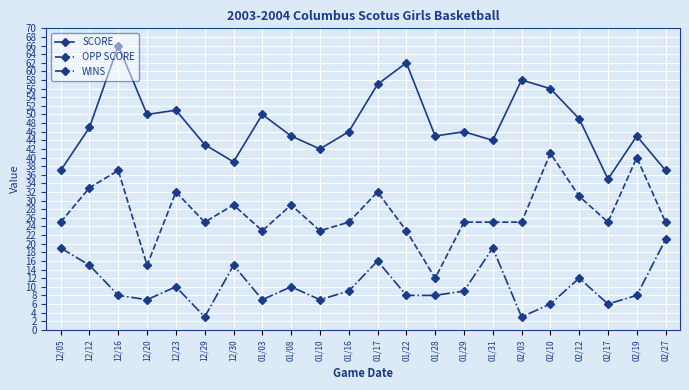

Reading left to right, what are all the values shown in this chart?

SCORE: 37	47	66	50	51	43	39	50	45	42	46	57	62	45	46	44	58	56	49	35	45	37
OPP SCORE: 25	33	37	15	32	25	29	23	29	23	25	32	23	12	25	25	25	41	31	25	40	25
WINS: 19	15	8	7	10	3	15	7	10	7	9	16	8	8	9	19	3	6	12	6	8	21